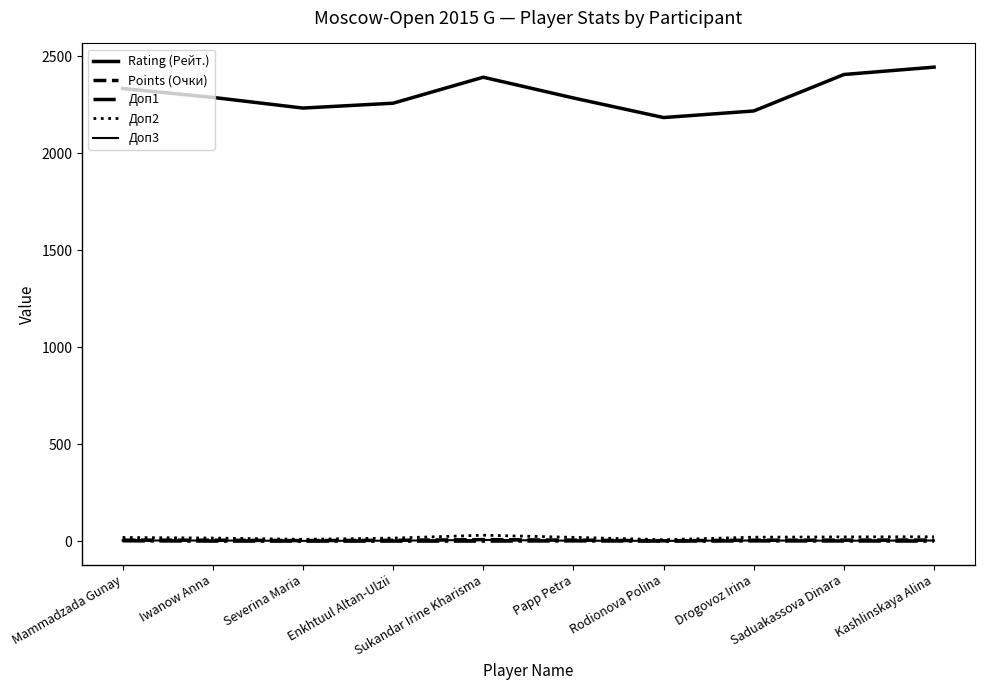

Does the chart display data point markers on the line(s)?

No